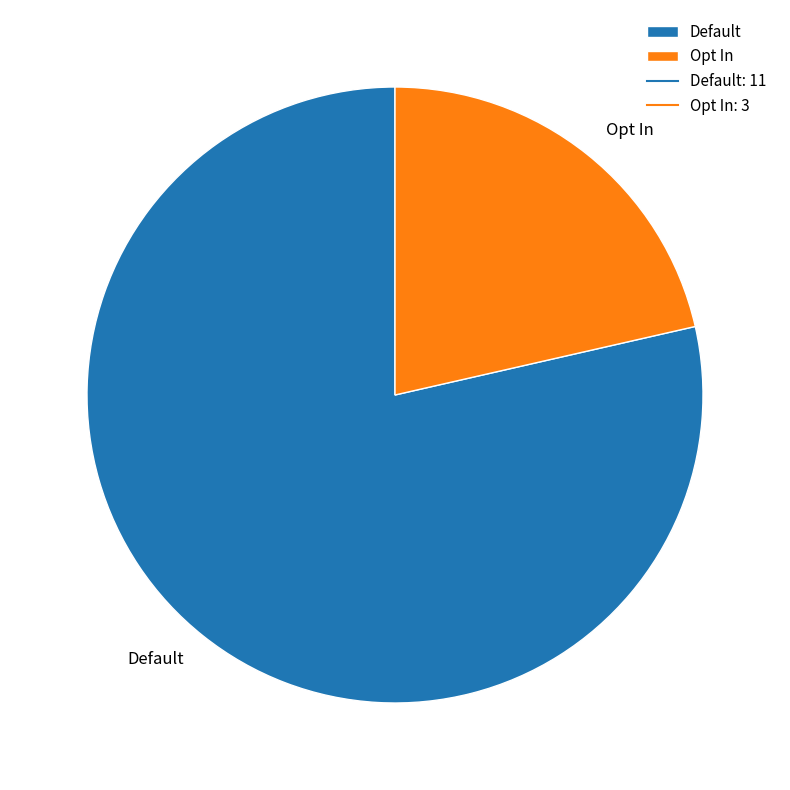

Combined, do Default and Opt In account for over 50%?

Yes